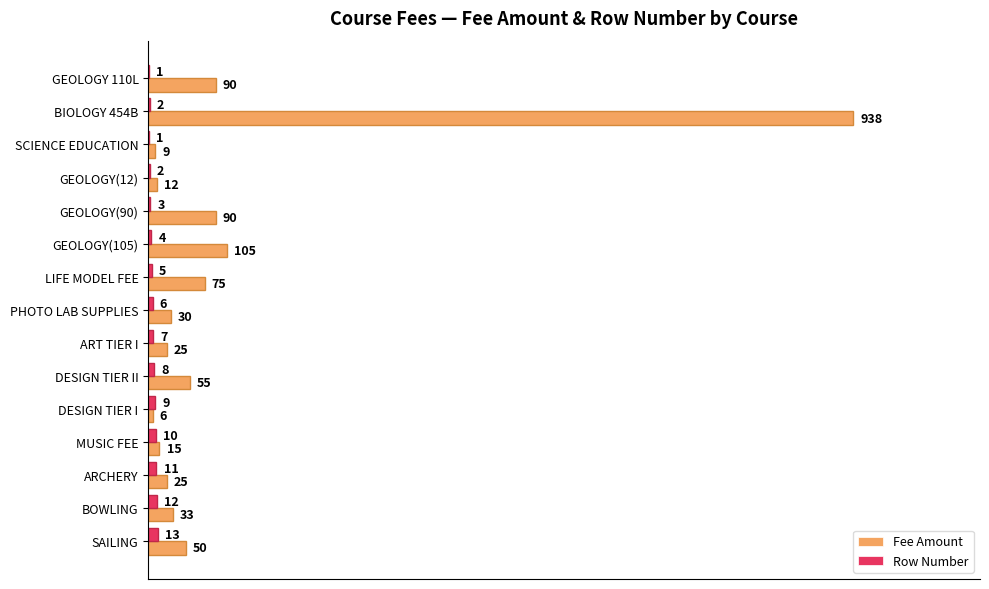

How many series are shown in this chart?

2